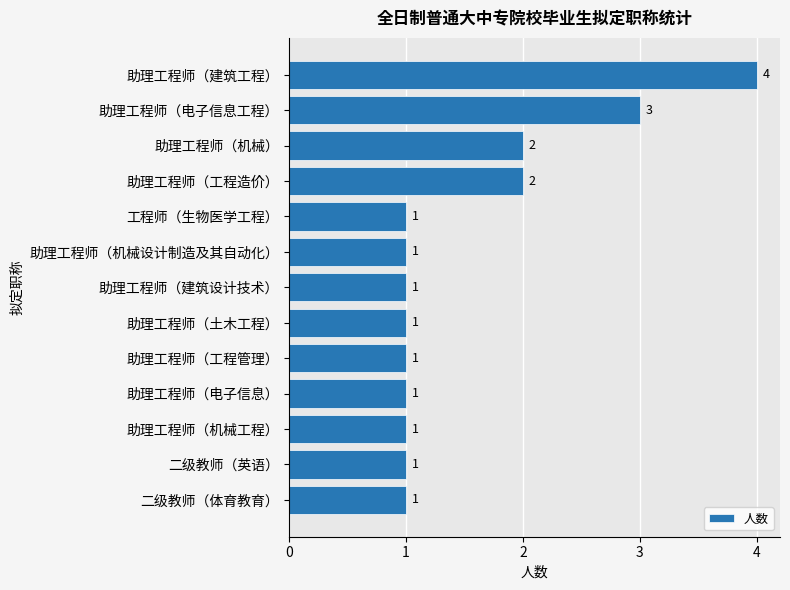

What is the sum of all values?

20